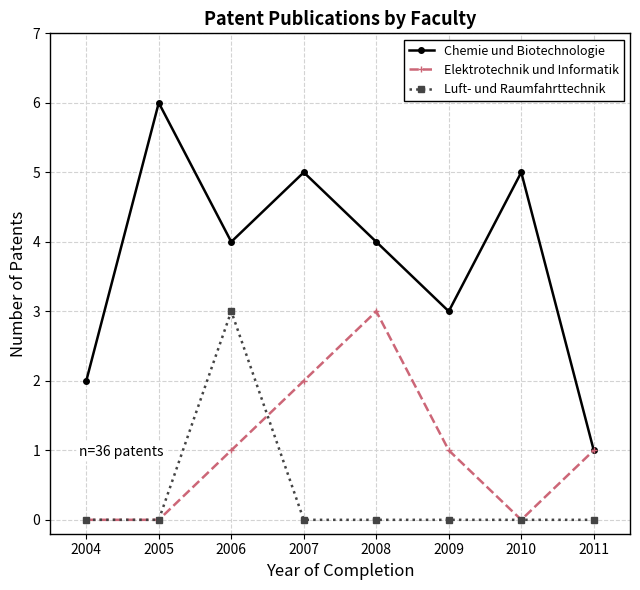

Reading left to right, what are all the values shown in this chart?

Chemie und Biotechnologie: 2	6	4	5	4	3	5	1
Elektrotechnik und Informatik: 0	0	1	2	3	1	0	1
Luft- und Raumfahrttechnik: 0	0	3	0	0	0	0	0